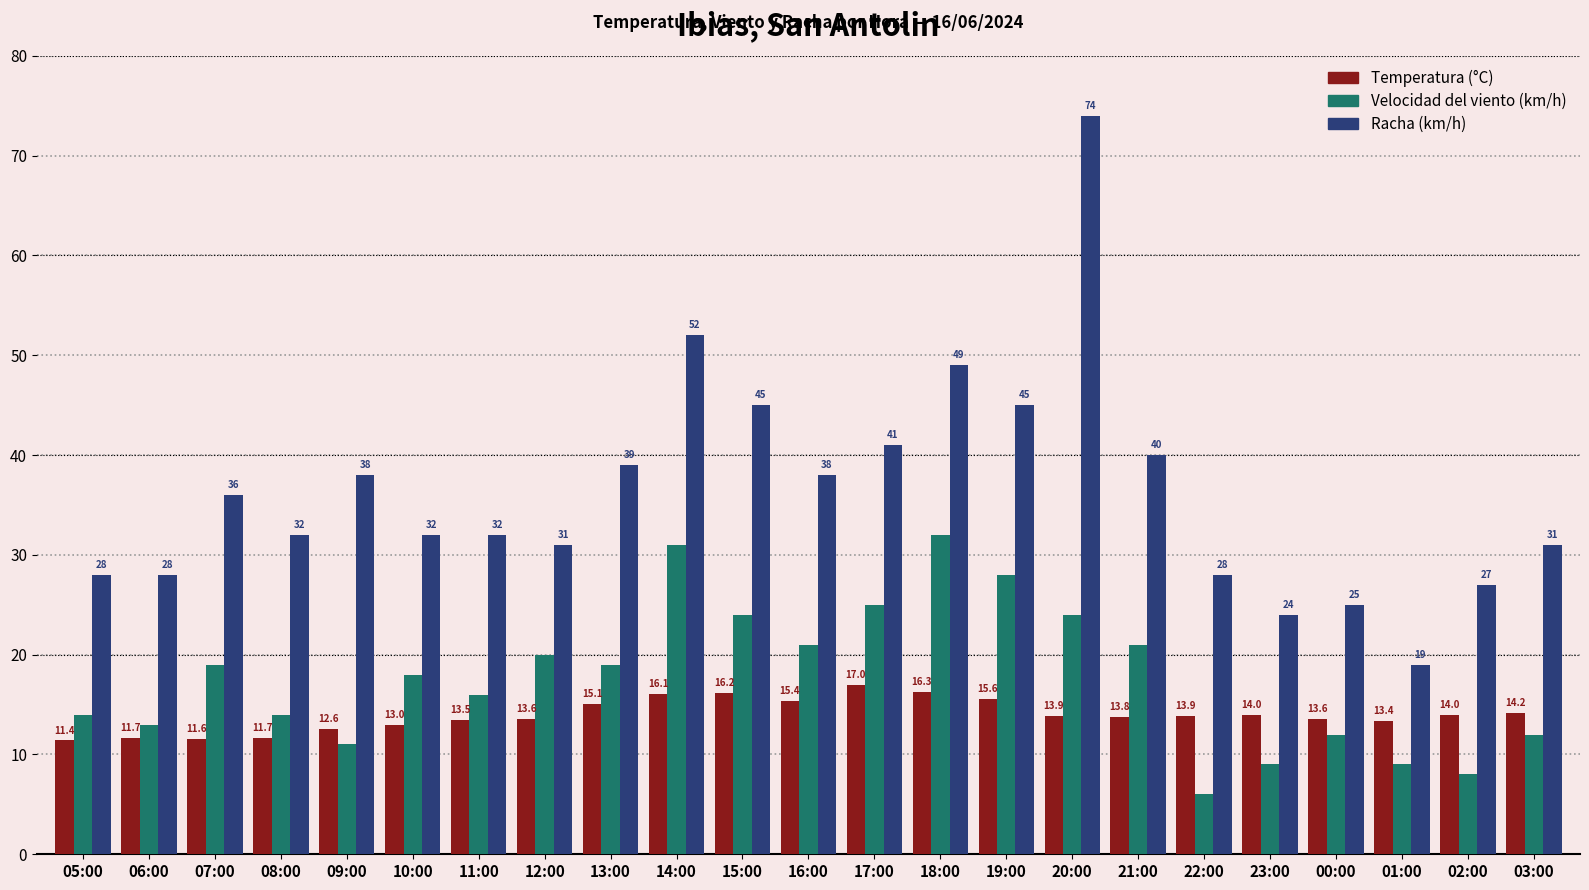

Rank the series by their maximum value, from lowest to highest.

Temperatura (°C), Velocidad del viento (km/h), Racha (km/h)